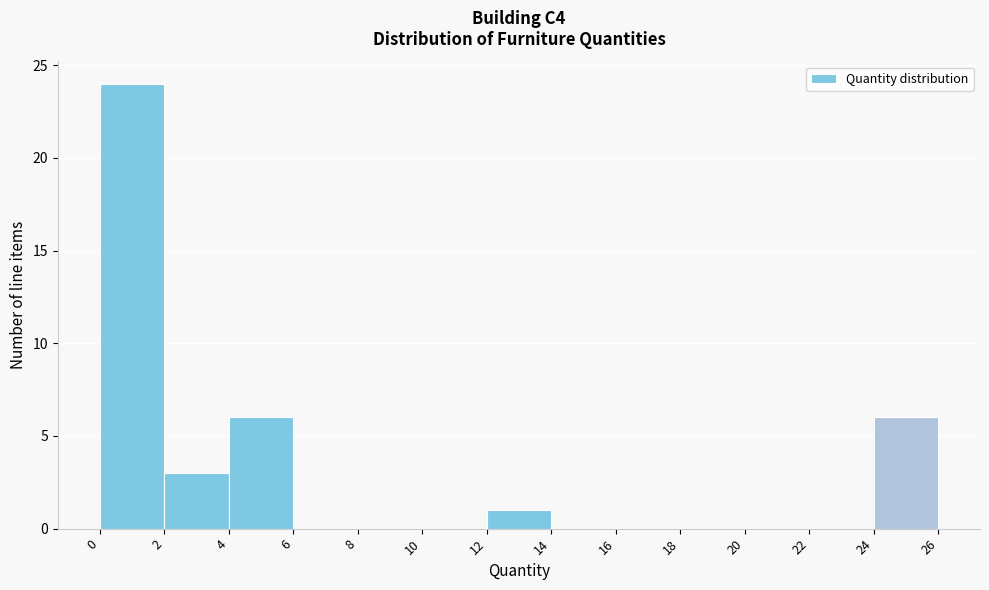

What is the height of the bar covering 2 to 4 on the x-axis? The values are not printed on the chart, so give them approximately, as read against the axis.

3